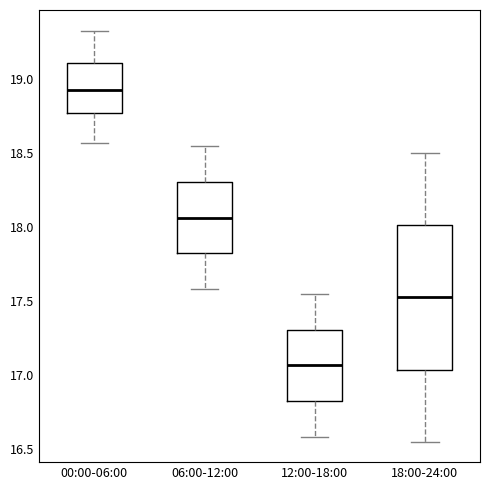

Which box's median line is the lowest?

12:00-18:00